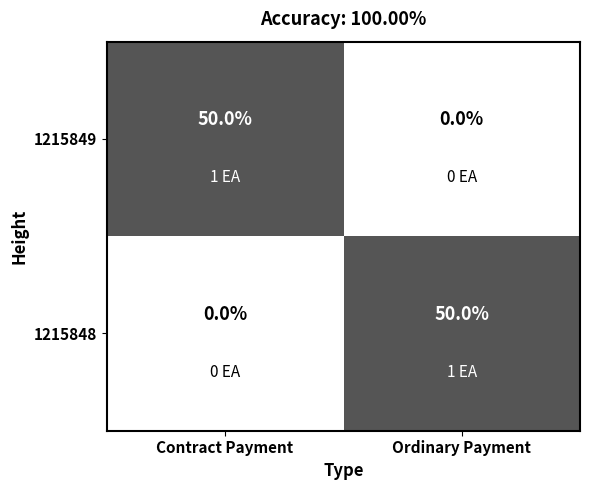

Reading left to right, extract all data points from this chart.

1215849: 50	0
1215848: 0	50